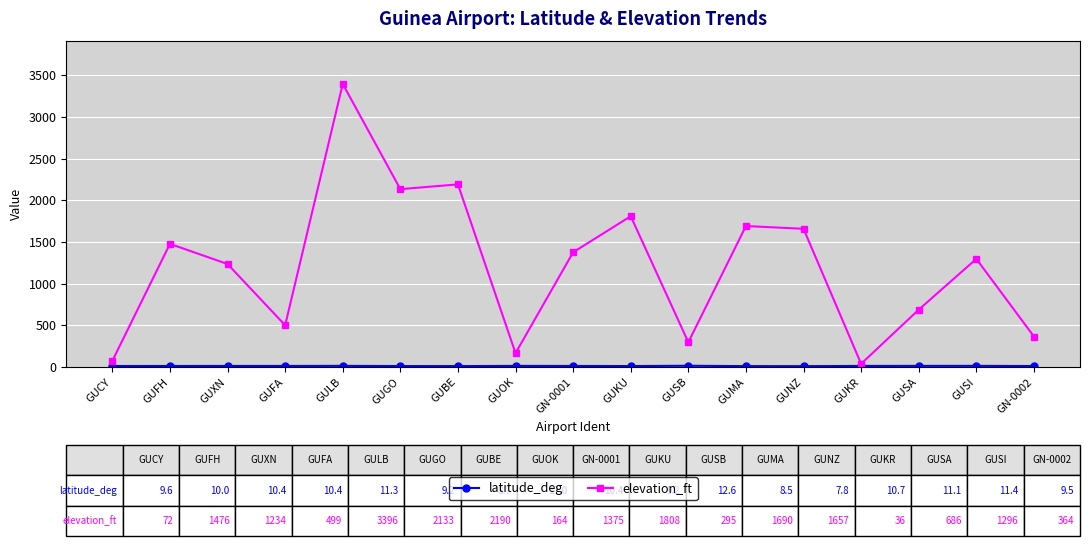

Which series has the largest total across all categories?

elevation_ft